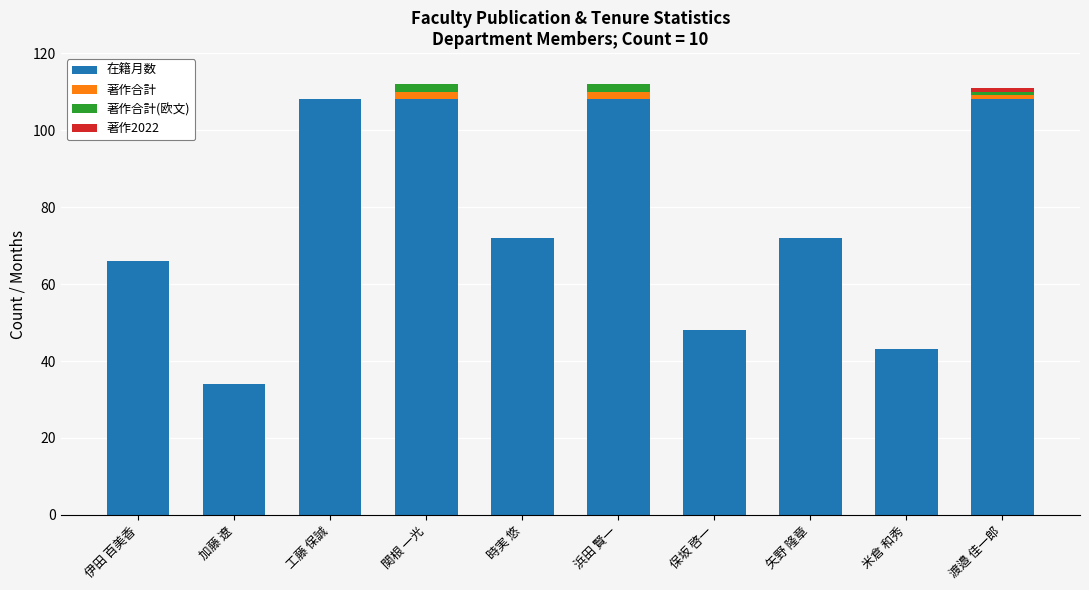

What is the sum of all 在籍月数 values?

767